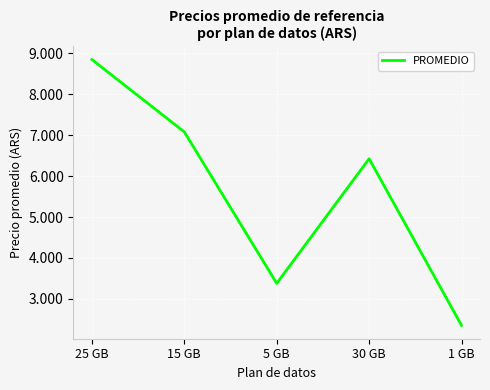

Is this an area chart (filled region under the line)?

No